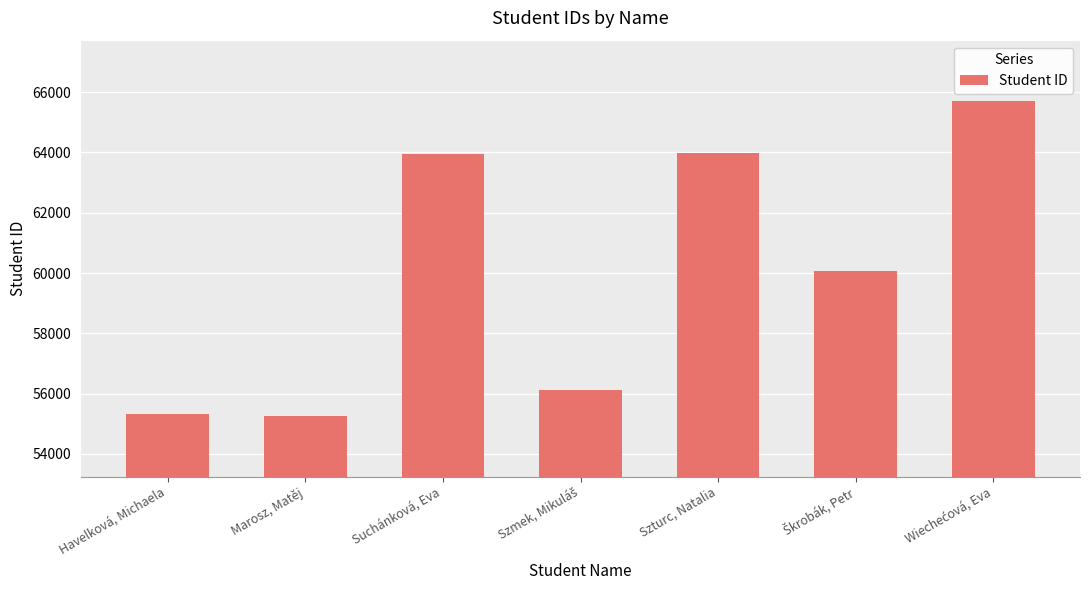

Are the bars horizontal?

No